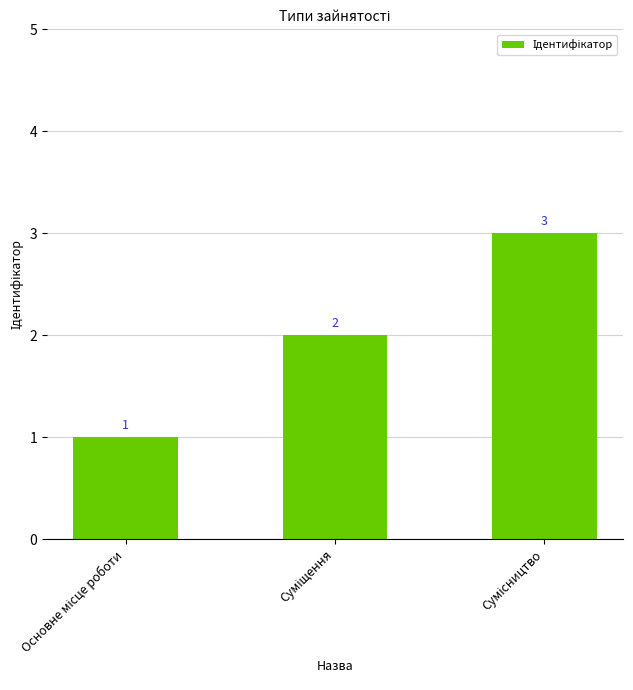

Reading left to right, list all the values displayed in this chart.

1	2	3